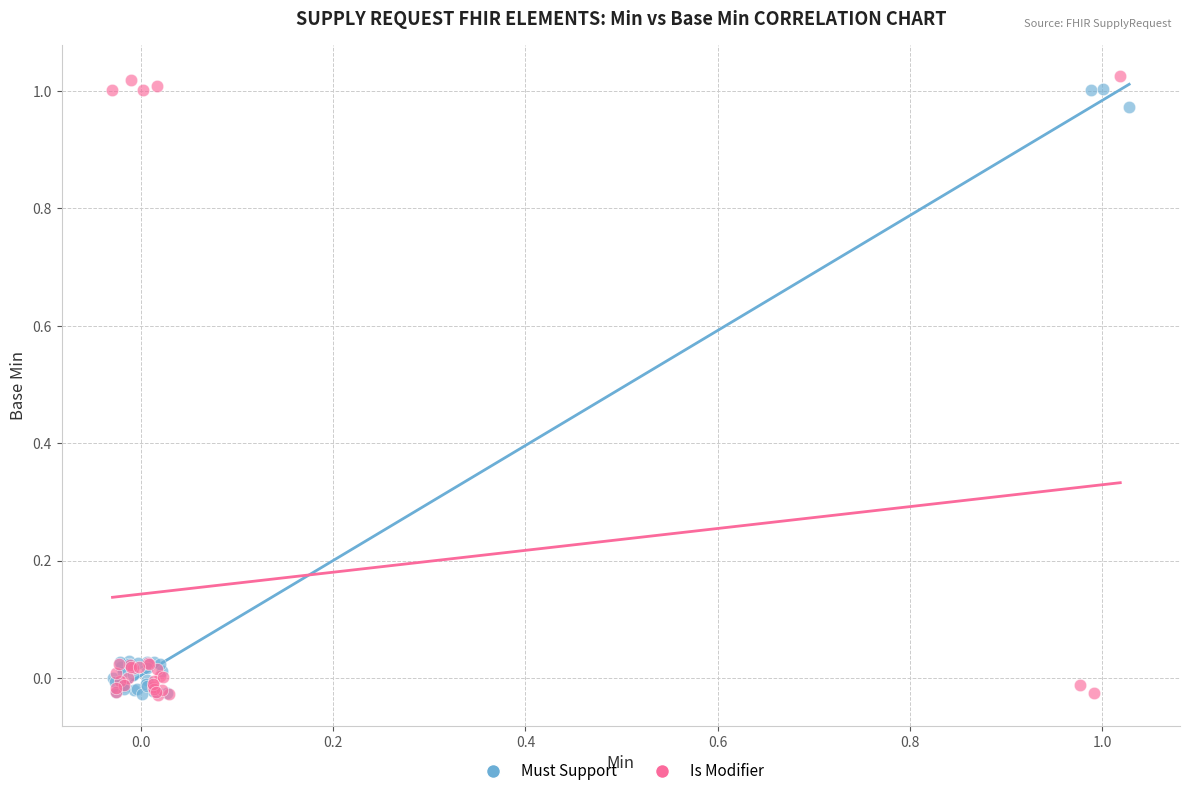

Which series has the widest spread of Y values?

Is Modifier